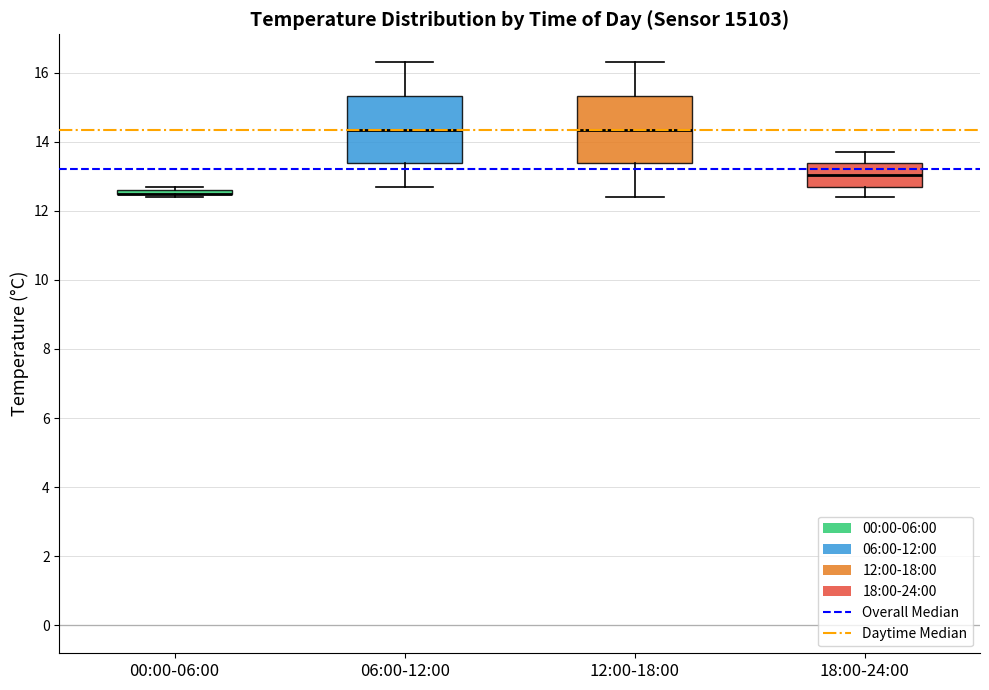

Reading left to right, transcribe this box plot: for each box, give where its median line is, the range the box spans, and where its two whiskers end, as read against the y-axis. The values are not printed on the chart, so give them approximately, as read against the axis.

00:00-06:00: box collapsed to a line at 12.6, whiskers 12.4 to 12.8
06:00-12:00: median 14.4, box 13.4 to 15.4, whiskers 12.8 to 16.4
12:00-18:00: median 14.4, box 13.4 to 15.4, whiskers 12.4 to 16.4
18:00-24:00: median 13.0, box 12.8 to 13.4, whiskers 12.4 to 13.8